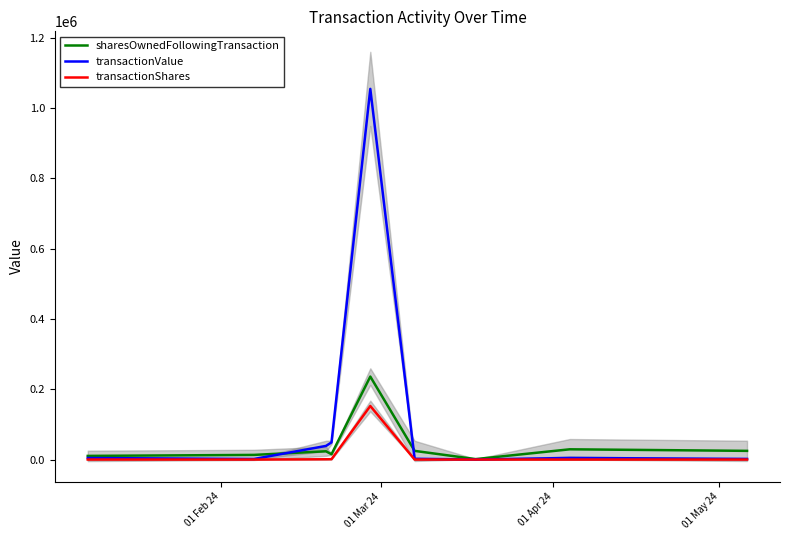

Which series has the largest total across all categories?

transactionValue